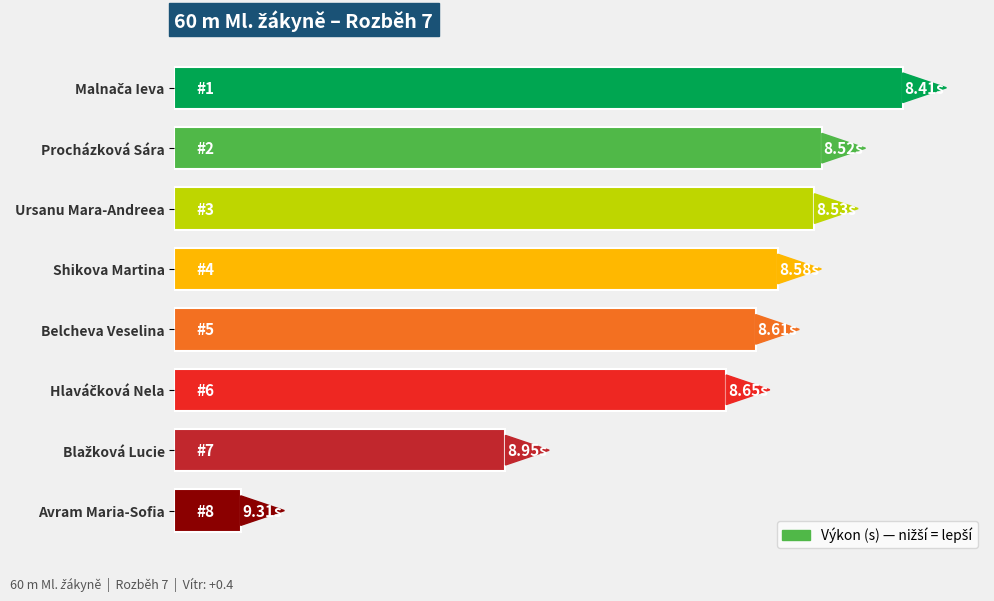

Are the bars horizontal?

Yes